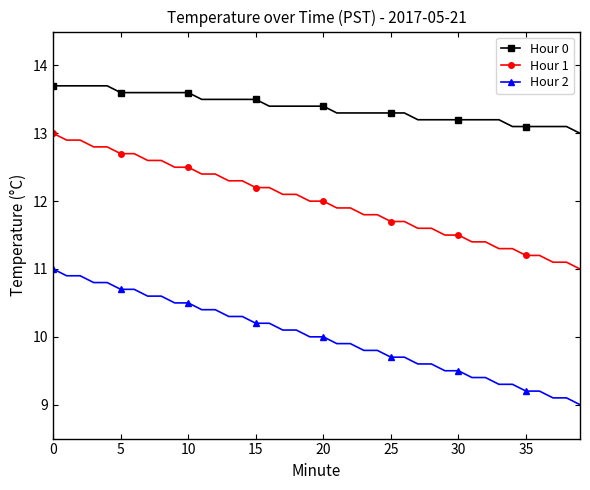

Reading left to right, transcribe all the data shown in this chart.

Hour 0: 13.7	13.7	13.7	13.7	13.7	13.6	13.6	13.6	13.6	13.6	13.6	13.5	13.5	13.5	13.5	13.5	13.4	13.4	13.4	13.4	13.4	13.3	13.3	13.3	13.3	13.3	13.3	13.2	13.2	13.2	13.2	13.2	13.2	13.2	13.1	13.1	13.1	13.1	13.1	13.0
Hour 1: 13.0	12.9	12.9	12.8	12.8	12.7	12.7	12.6	12.6	12.5	12.5	12.4	12.4	12.3	12.3	12.2	12.2	12.1	12.1	12.0	12.0	11.9	11.9	11.8	11.8	11.7	11.7	11.6	11.6	11.5	11.5	11.4	11.4	11.3	11.3	11.2	11.2	11.1	11.1	11.0
Hour 2: 11.0	10.9	10.9	10.8	10.8	10.7	10.7	10.6	10.6	10.5	10.5	10.4	10.4	10.3	10.3	10.2	10.2	10.1	10.1	10.0	10.0	9.9	9.9	9.8	9.8	9.7	9.7	9.6	9.6	9.5	9.5	9.4	9.4	9.3	9.3	9.2	9.2	9.1	9.1	9.0